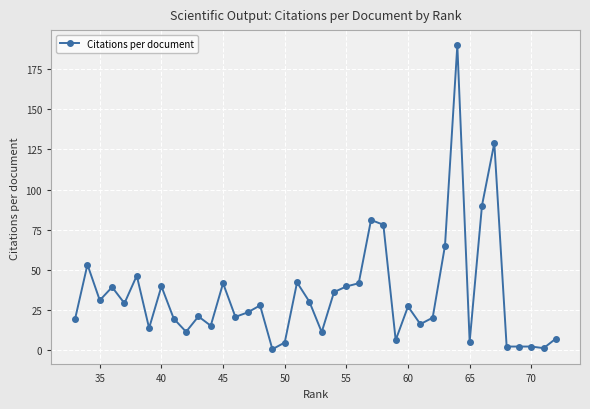

How many lines are shown in the chart?

1